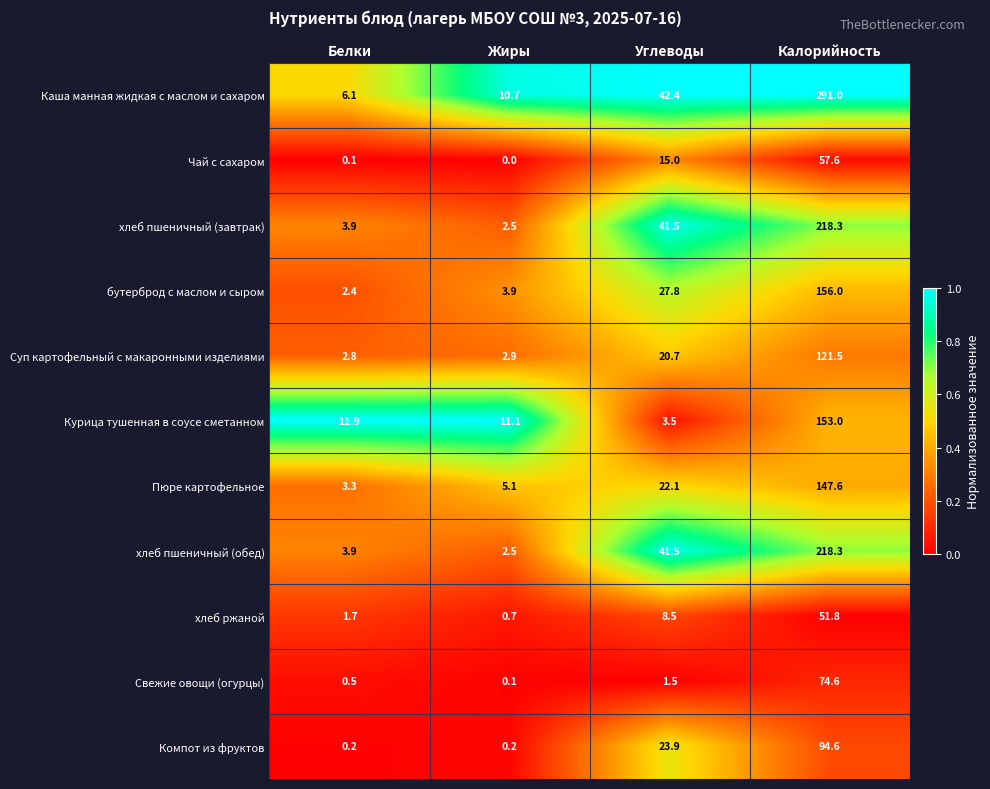

Where does the хлеб пшеничный (обед) series first go above 41?

Углеводы